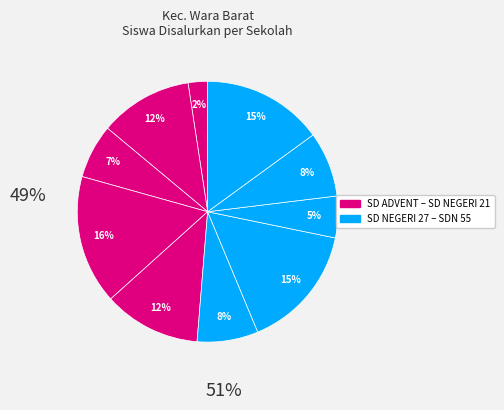

How many slices are in this pie chart?

10